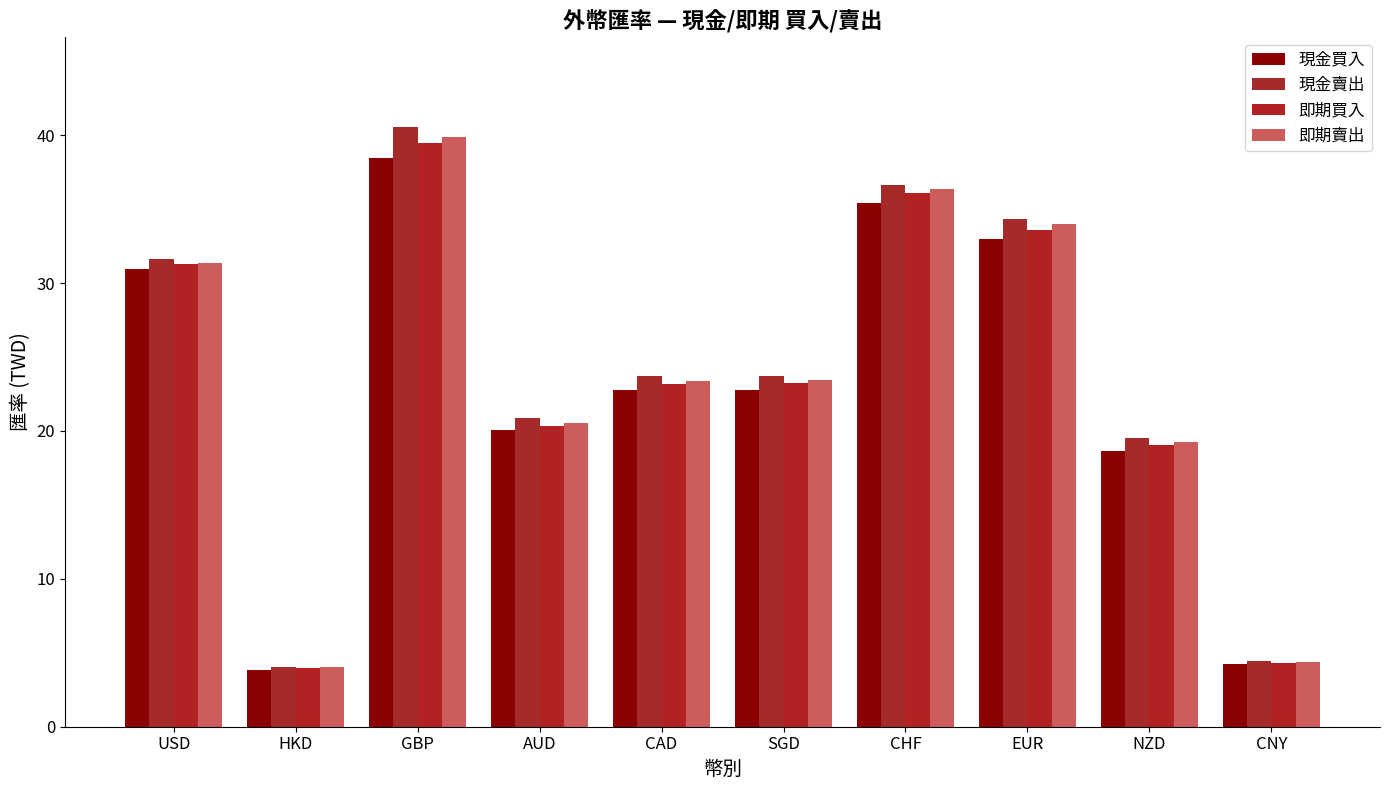

List the series in order of their peak value, lowest first.

現金買入, 即期買入, 即期賣出, 現金賣出